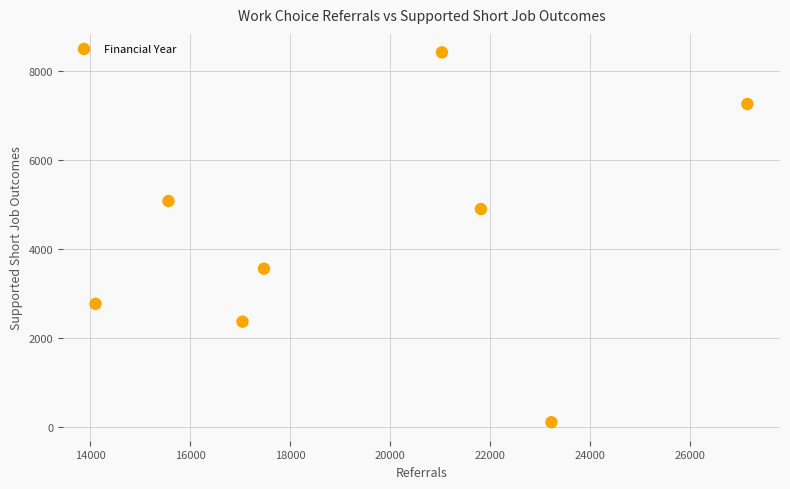

What is the average Y value?

4309